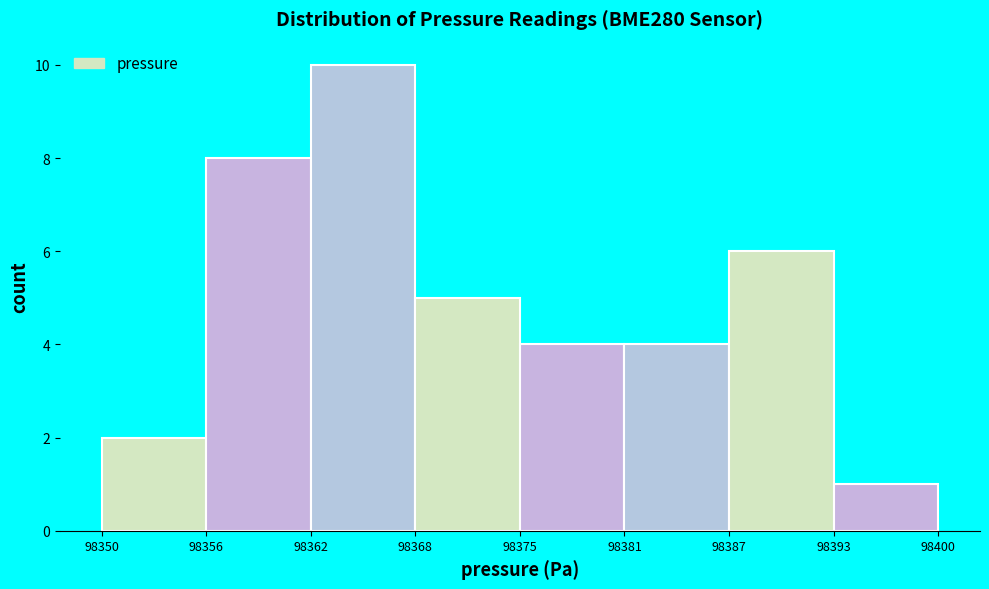

Reading left to right, list all the values displayed in this chart.

2	8	10	5	4	4	6	1